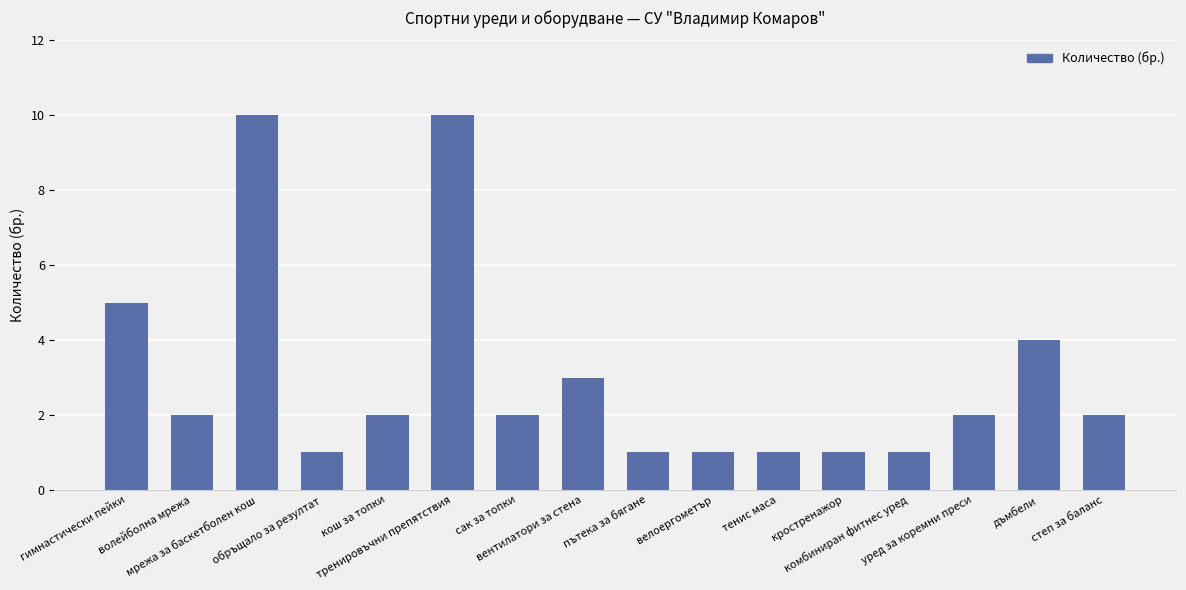

Between обръщало за резултат and волейболна мрежа, which is larger?

волейболна мрежа